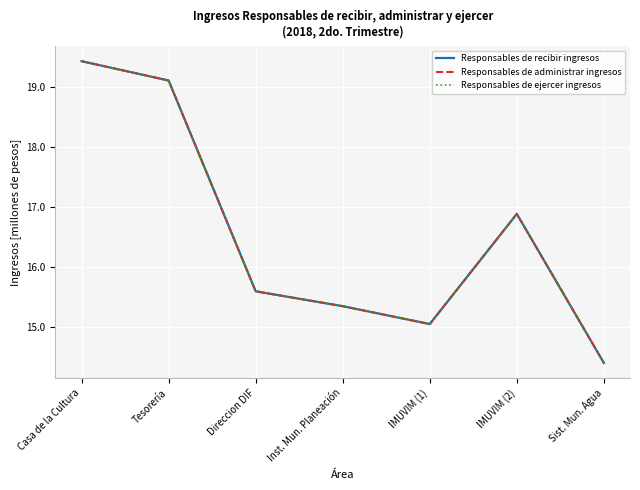

Does the chart display data point markers on the line(s)?

No